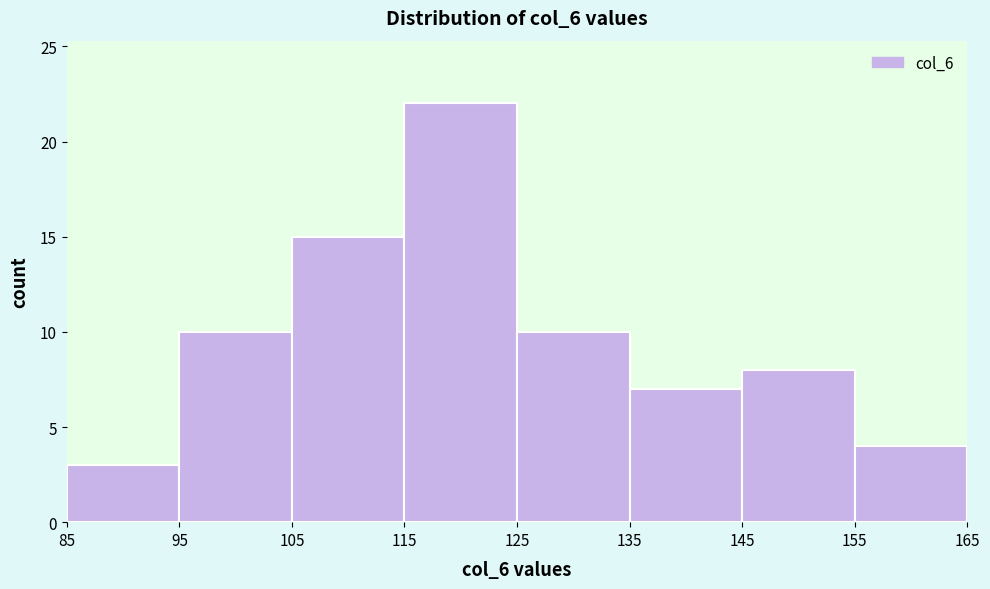

How tall is the bar that spans 155 to 165 on the x-axis? The values are not printed on the chart, so give them approximately, as read against the axis.

4